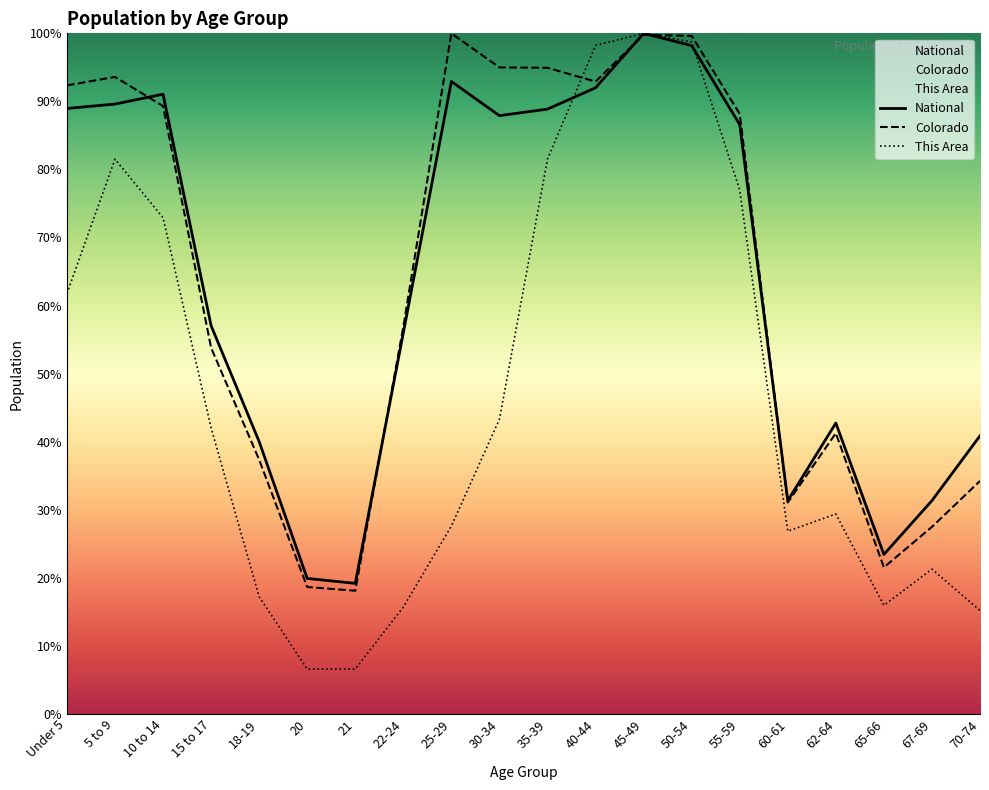

What is the sum of the Colorado values at 62-64 and 18-19?

78.6